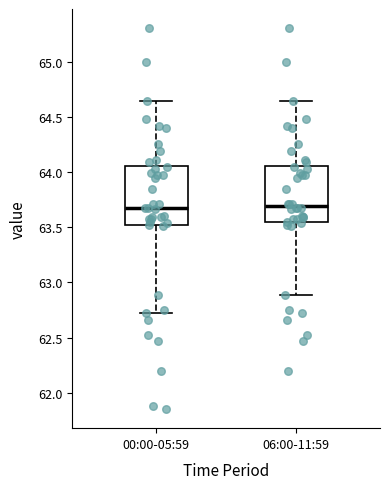

Where does the median line of the box for 06:00-11:59 sit on the y-axis? The values are not printed on the chart, so give them approximately, as read against the axis.

63.70